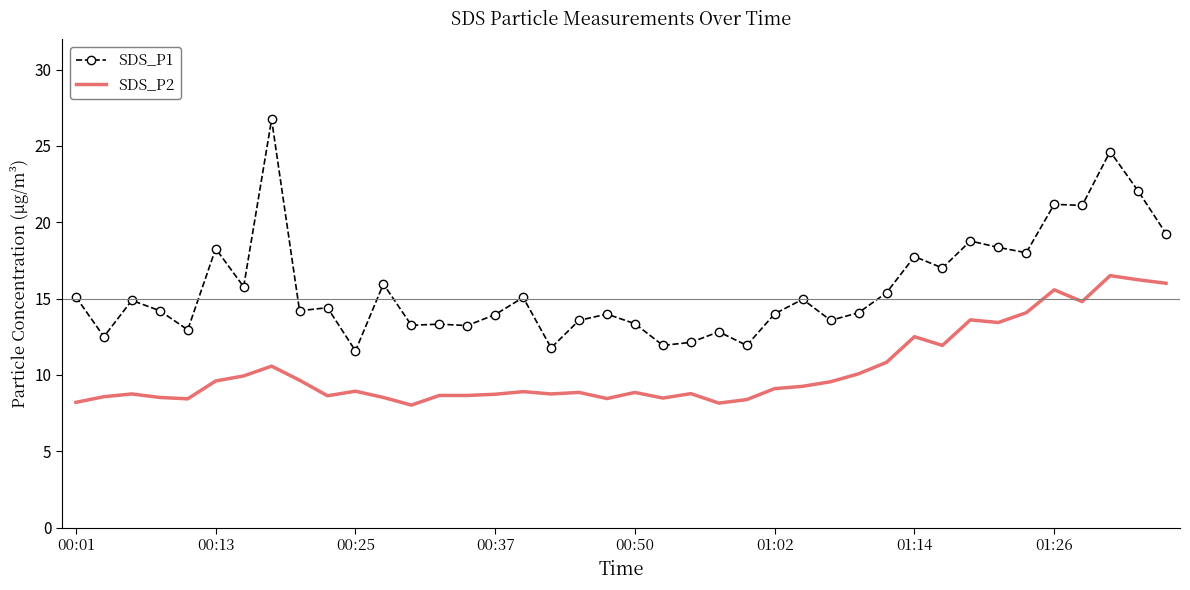

What is the sum of all SDS_P1 values?

626.9